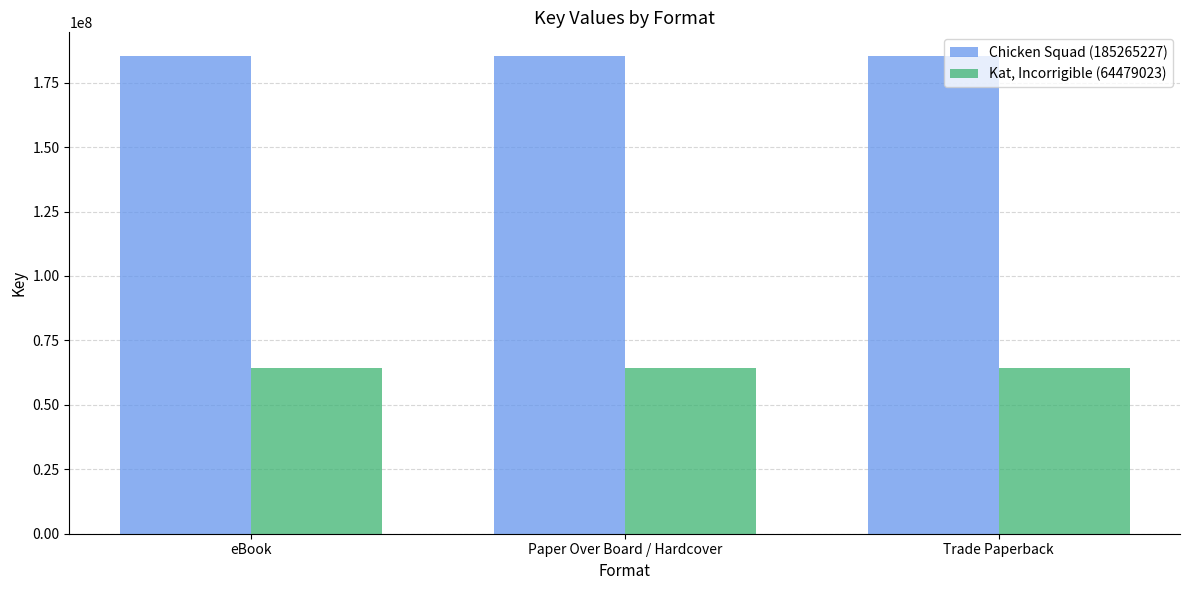

What are all the series names shown in the legend?

Chicken Squad (185265227), Kat, Incorrigible (64479023)